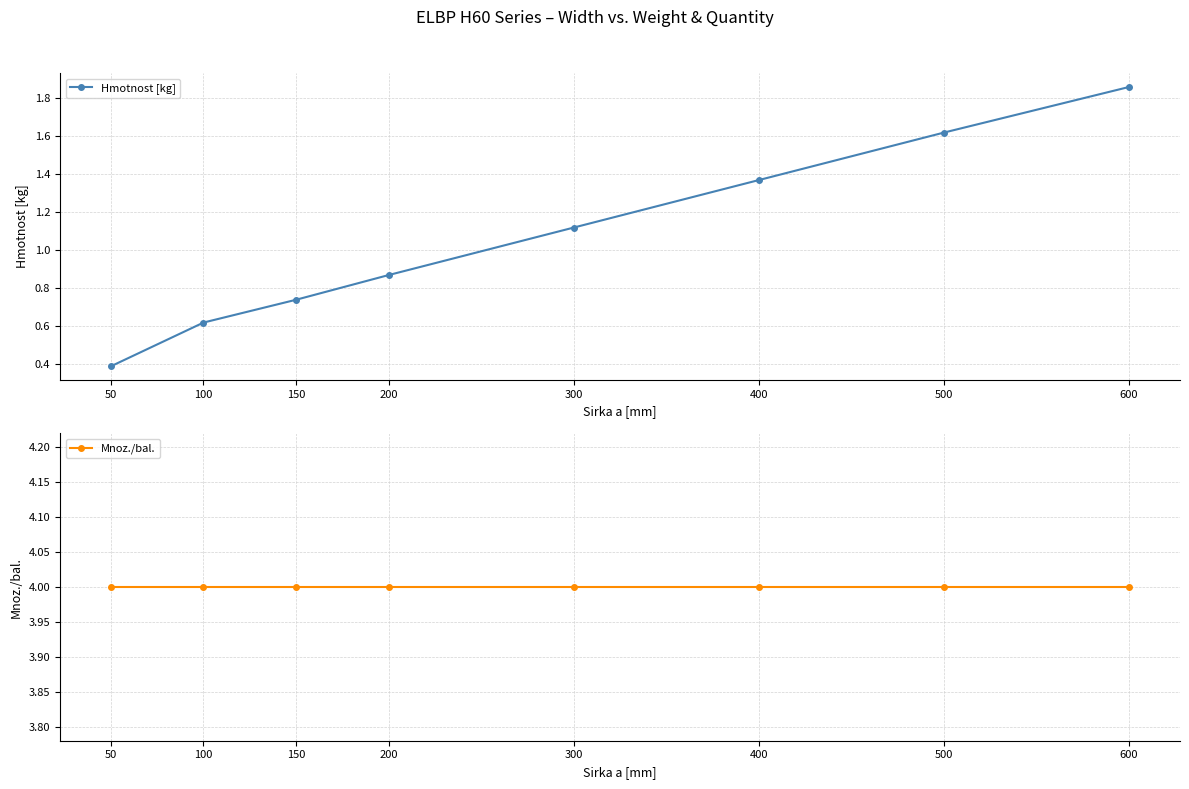

What is the total value across all series at 300?

5.1